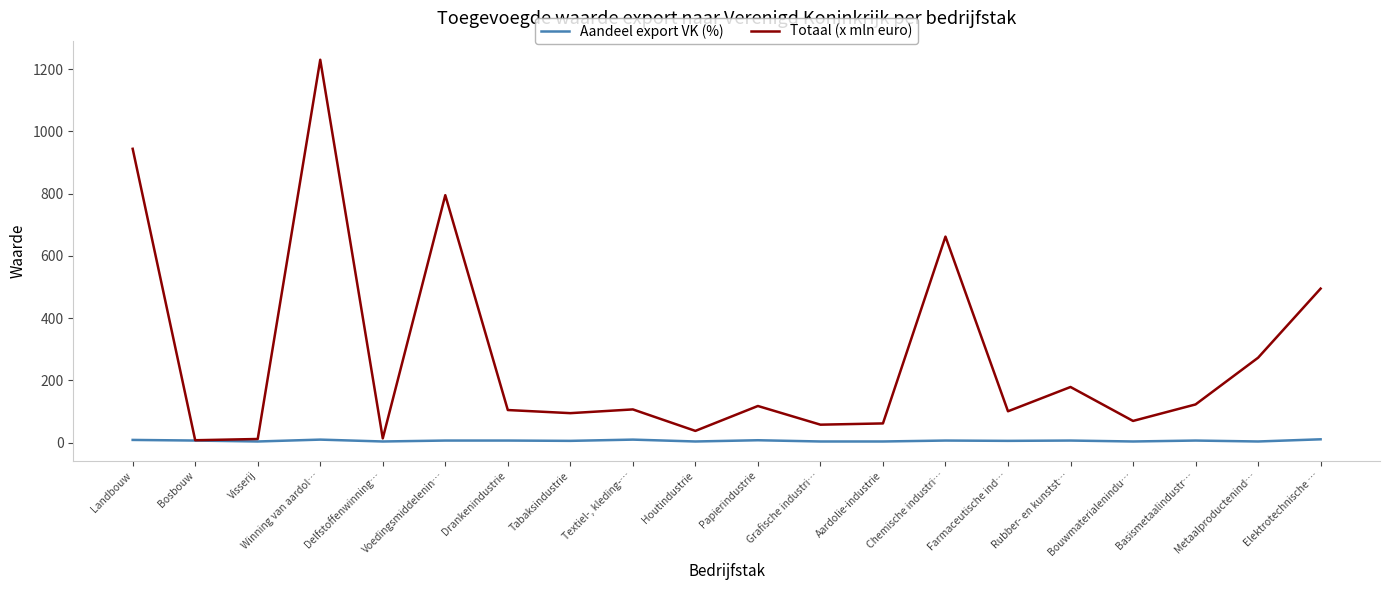

Where is Totaal (x mln euro) nearest to the value 619?

Chemische industri…